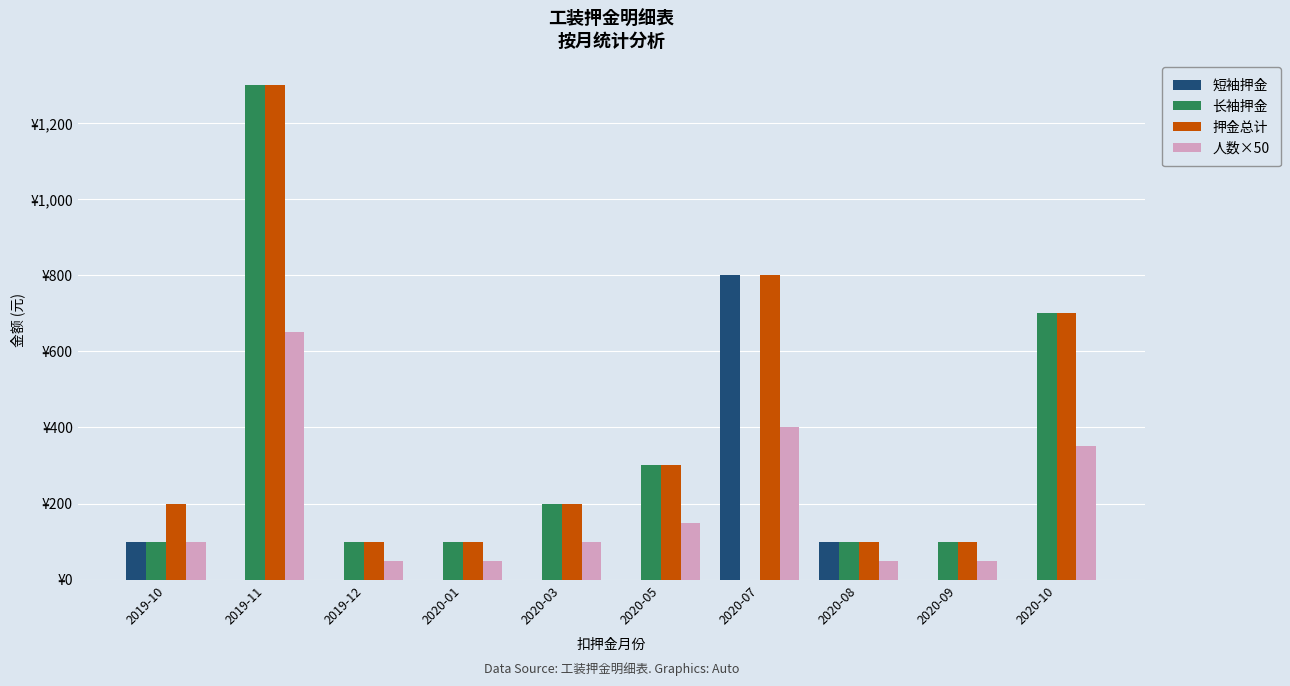

What is the value of the 押金总计 bar at the 1st from the left?

200